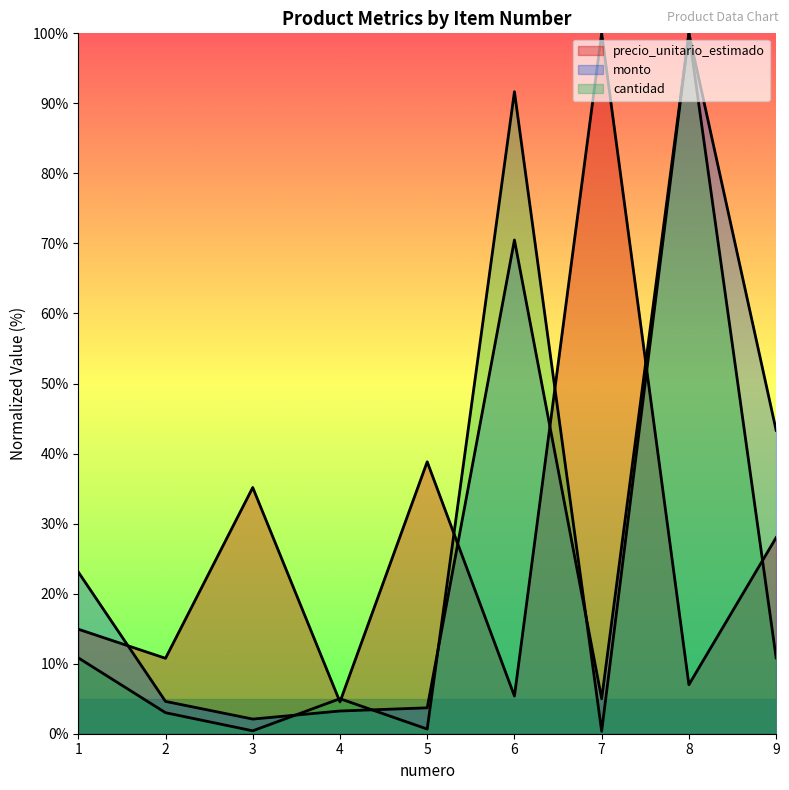

Where do cantidad and precio_unitario_estimado first cross each other?

3 and 4